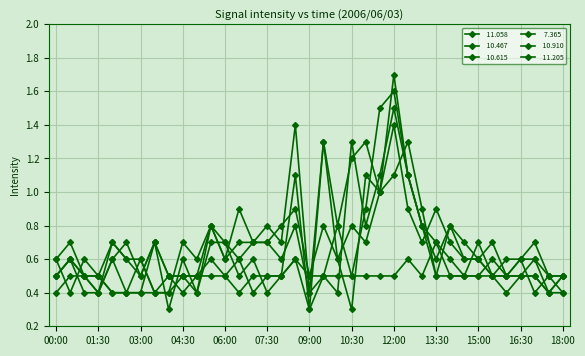

Is this an area chart (filled region under the line)?

No